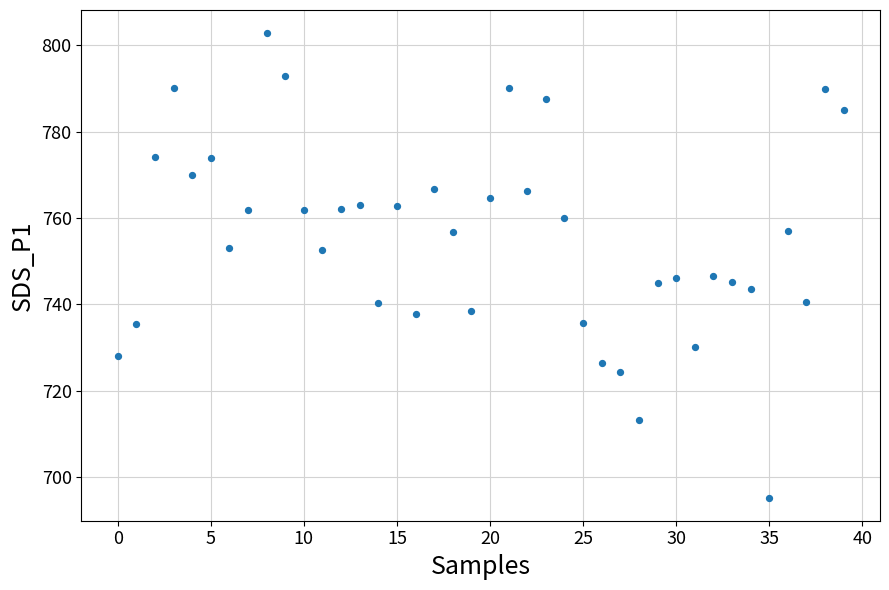

What is the range of Y values (max minus min)?

107.5